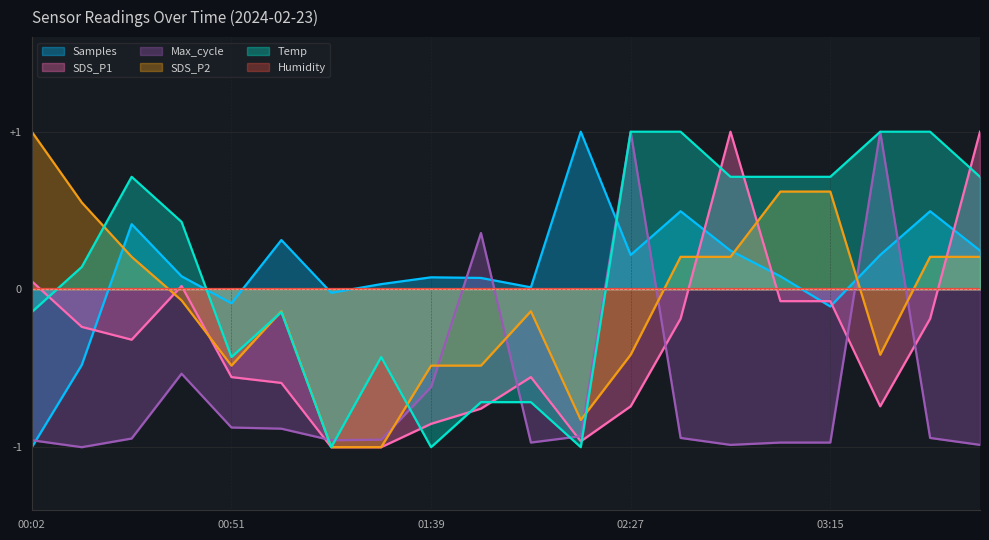

What is the maximum value shown in the chart?

1.0